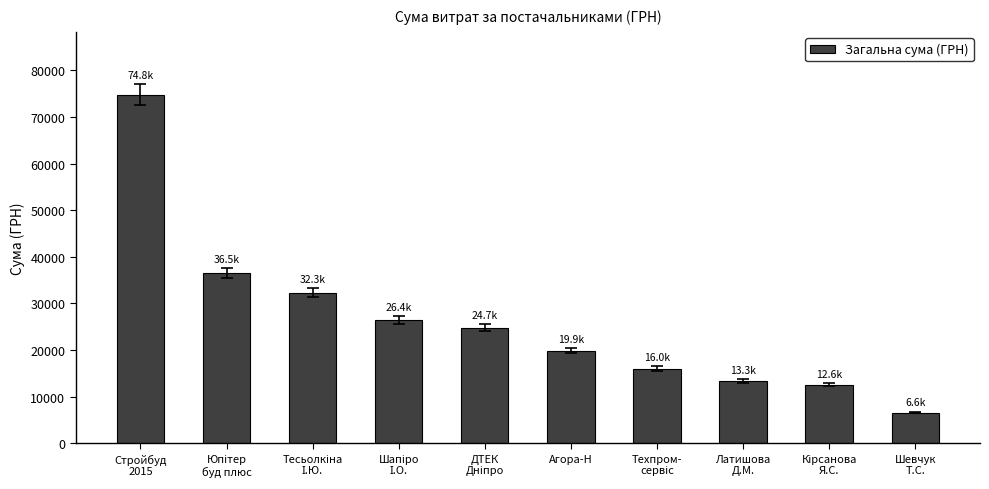

What position from the right is Шевчук
Т.С.?

1